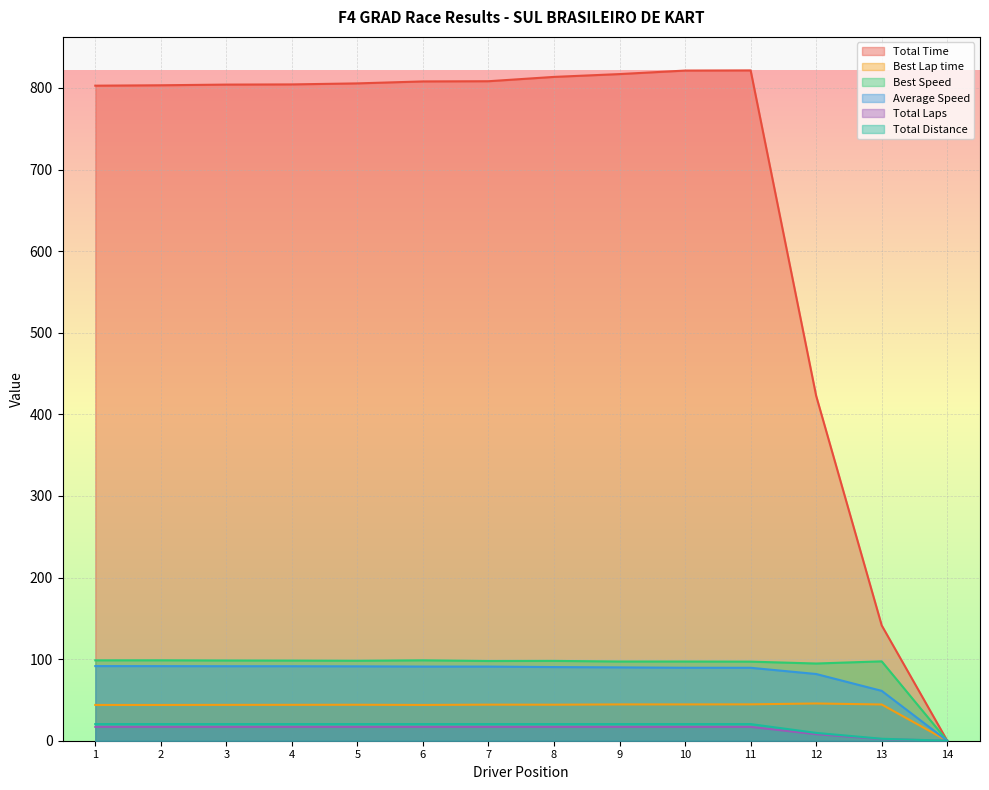

The Average Speed series shows 91.3 at 3. True or false?

True